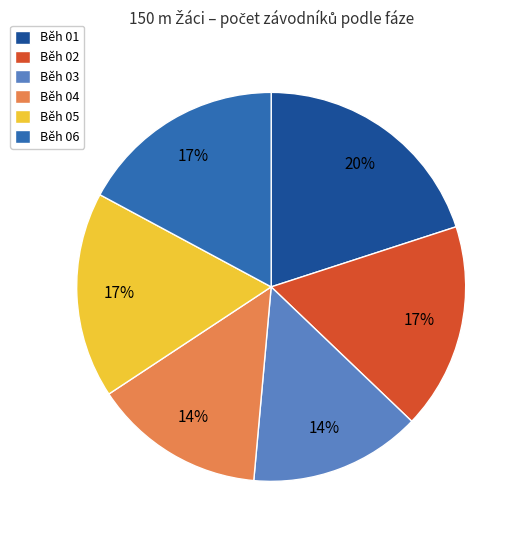

Between Běh 03 and Běh 02, which is larger?

Běh 02